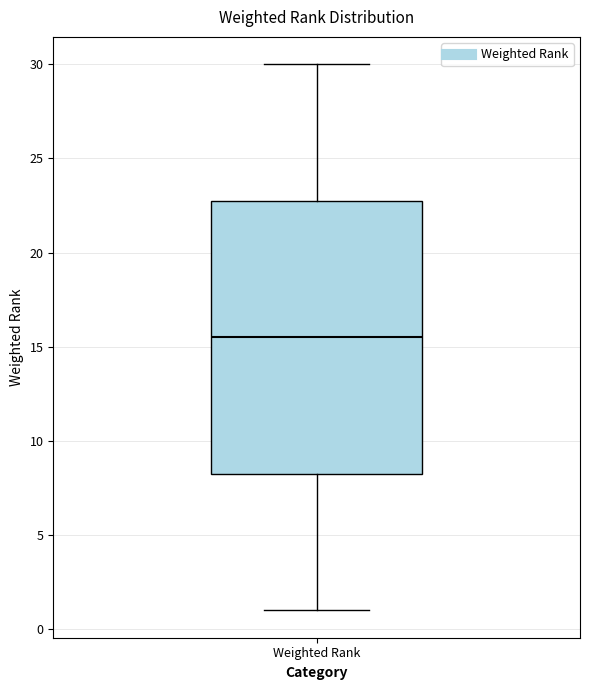

Transcribe this box plot: give where the median line is, the range the box spans, and where the two whiskers end, as read against the y-axis. The values are not printed on the chart, so give them approximately, as read against the axis.

median 15.5, box 8.5 to 23.0, whiskers 1.0 to 30.0